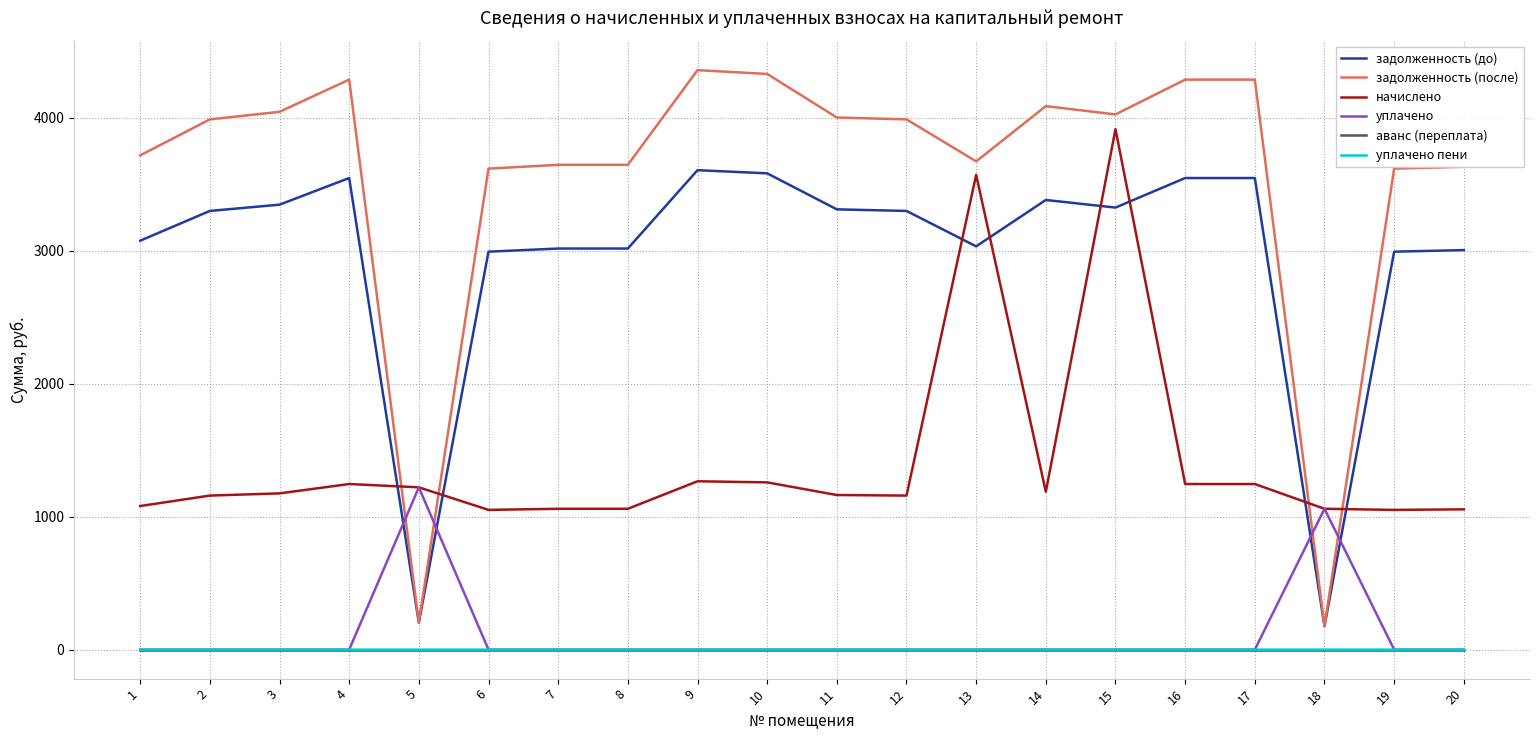

True or false: задолженность (до) and уплачено пени intersect in this chart.

False